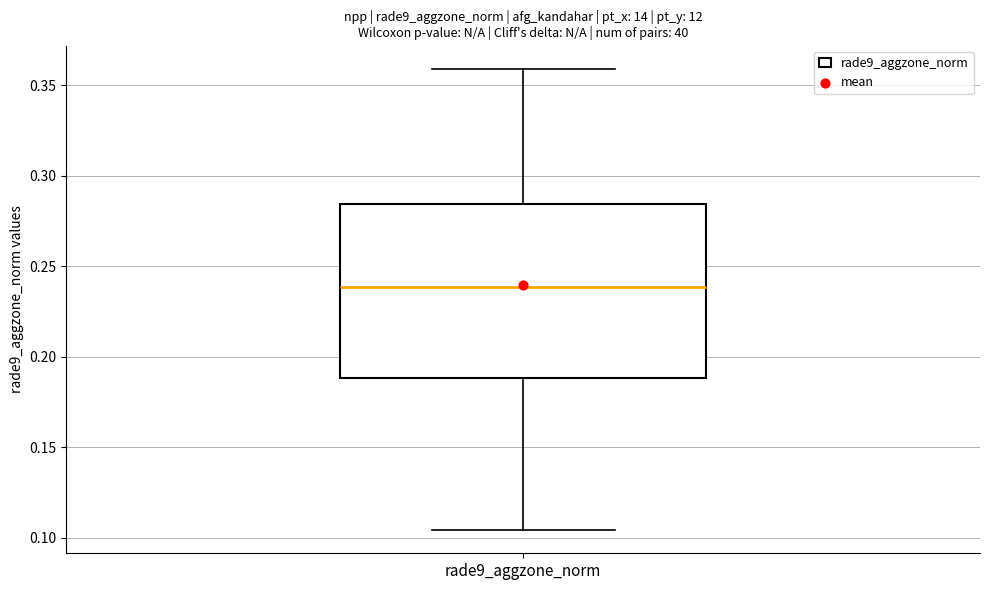

Transcribe this box plot: give where the median line is, the range the box spans, and where the two whiskers end, as read against the y-axis. The values are not printed on the chart, so give them approximately, as read against the axis.

median 0.240, box 0.190 to 0.285, whiskers 0.105 to 0.360